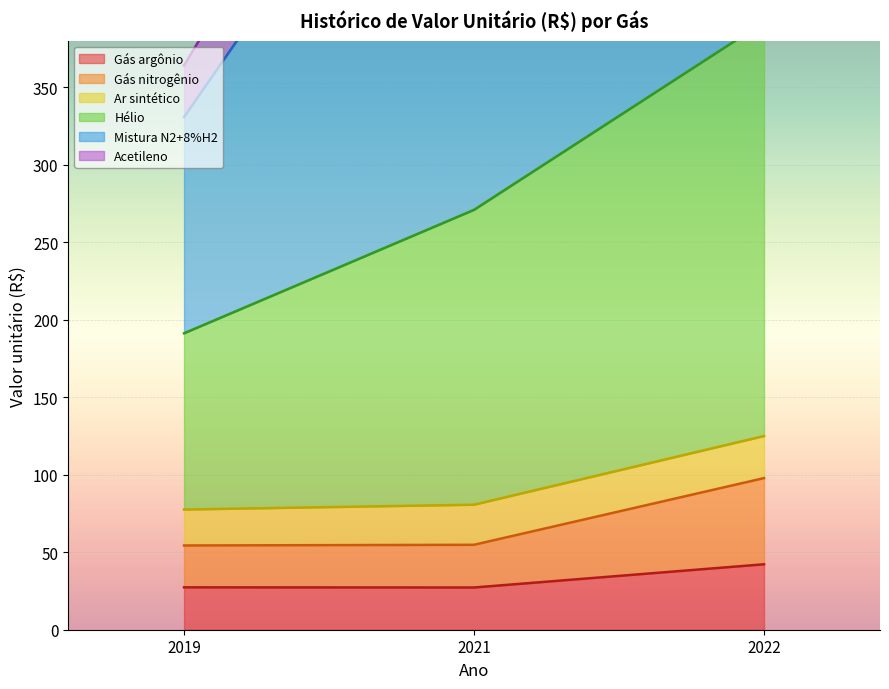

Which series has the widest spread of values?

Hélio